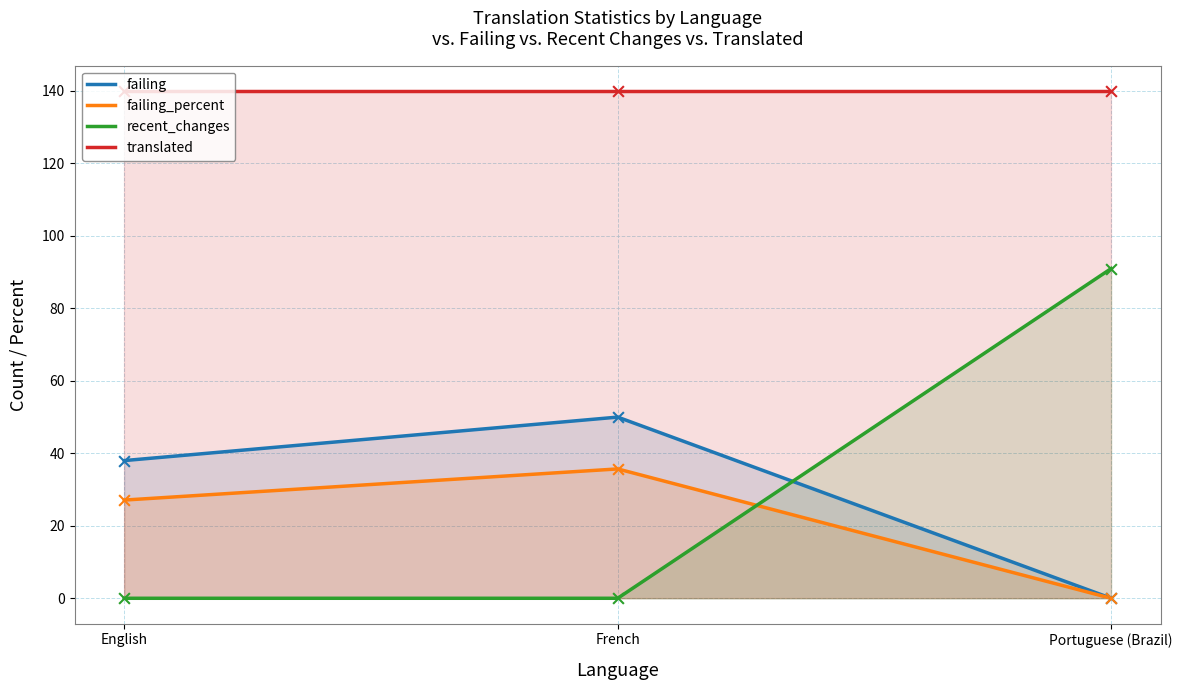

Which series has the widest spread of Y values?

recent_changes